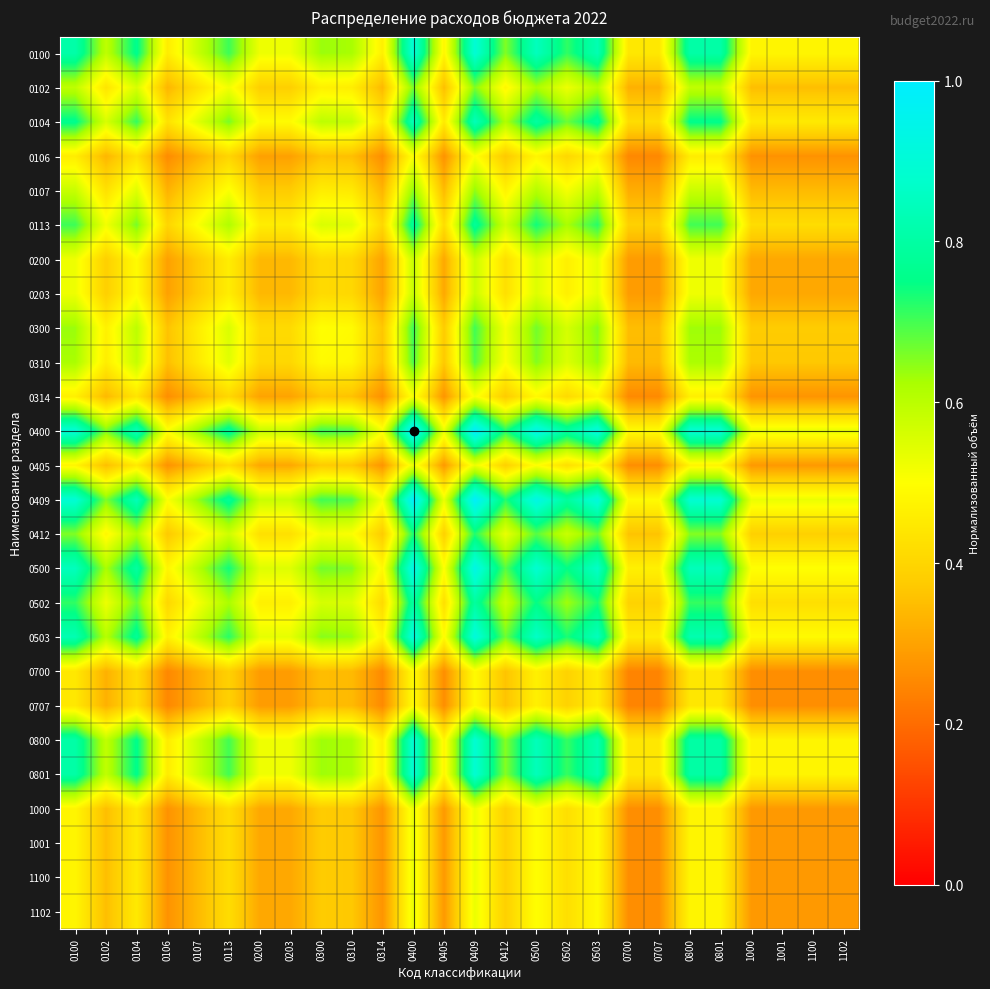

Rank the series at 1001 from lowest to highest value.

0700, 0707, 0106, 0314, 0405, 1000, 1001, 1100, 1102, 0200, 0203, 0107, 0102, 0310, 0300, 0412, 0113, 0502, 0104, 0800, 0801, 0100, 0503, 0500, 0409, 0400